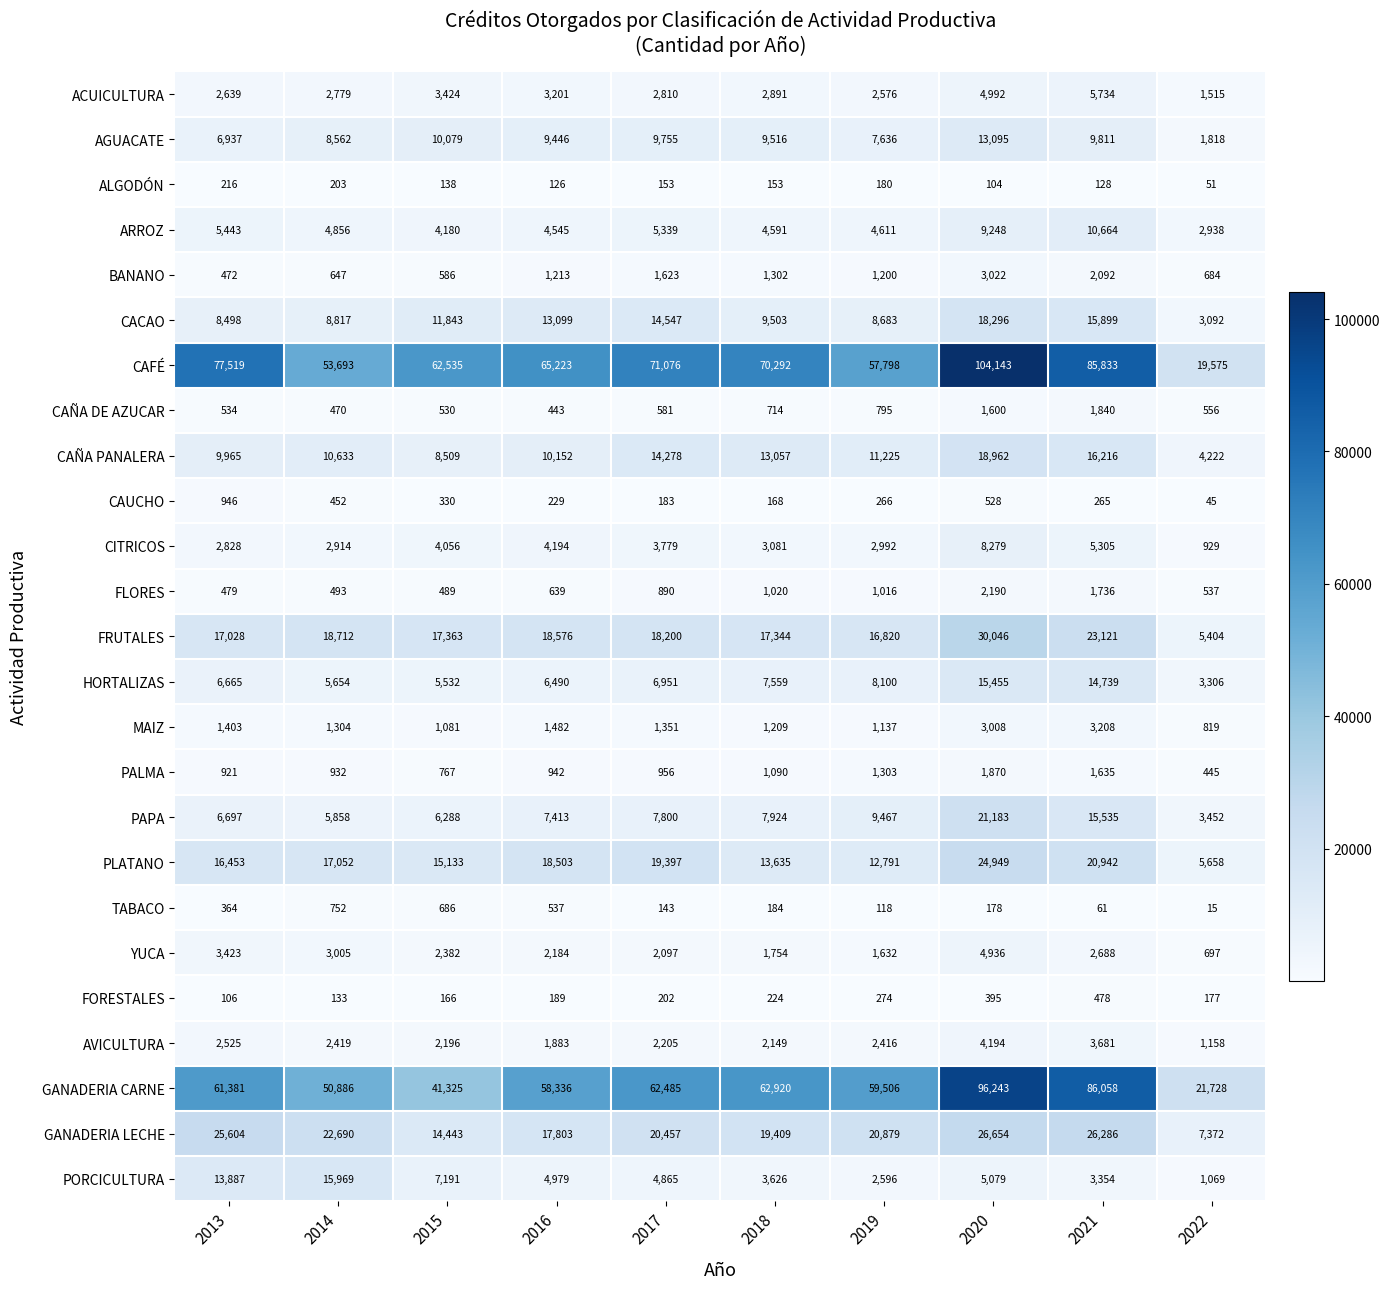

Which series changed the most between 2013 and 2014?

CAFÉ